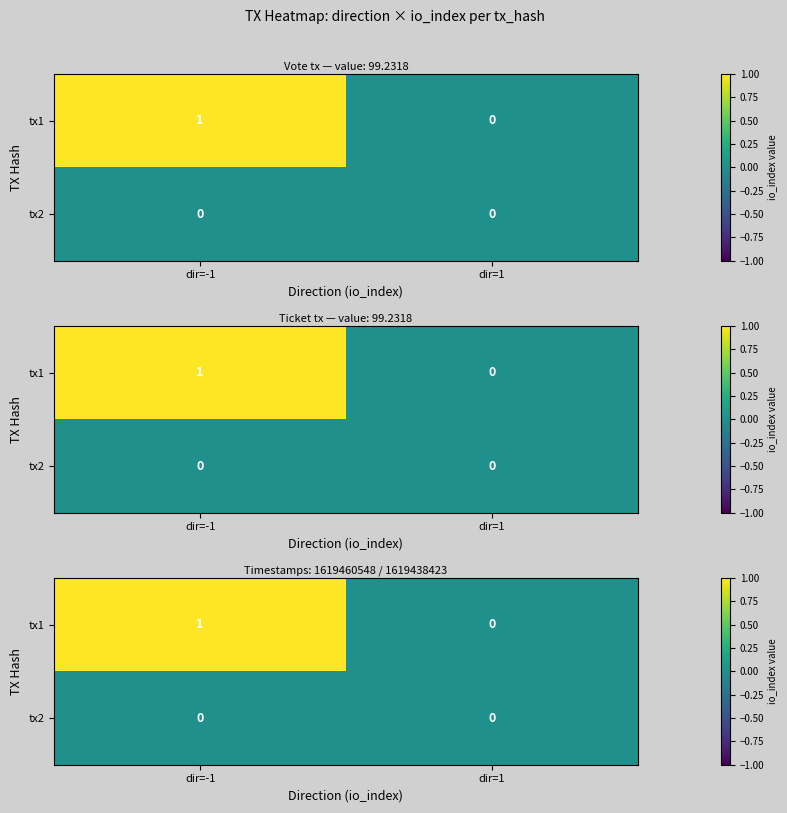

List the series in order of their overall mean, lowest first.

tx2, tx1